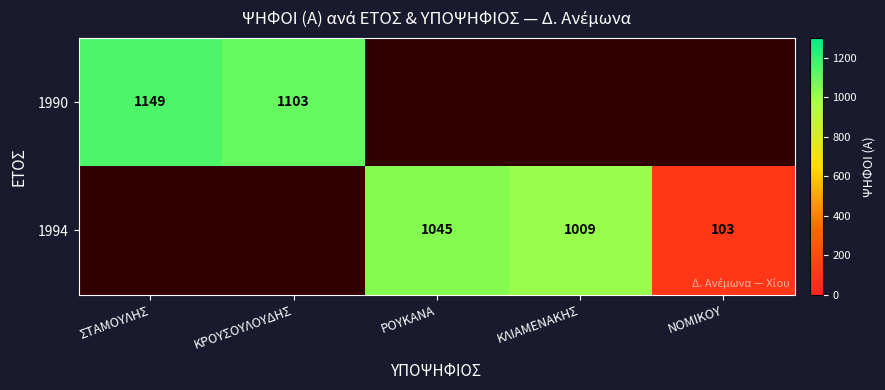

The 1994 series shows 29 at ΝΟΜΙΚΟΥ. True or false?

False